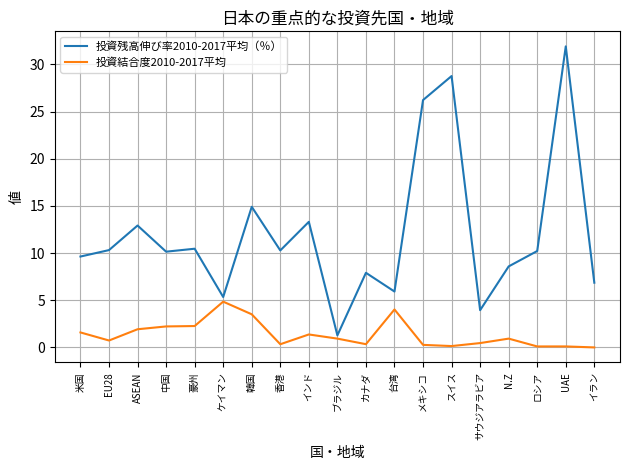

List the series in order of their peak value, lowest first.

投資結合度2010-2017平均, 投資残高伸び率2010-2017平均（％）